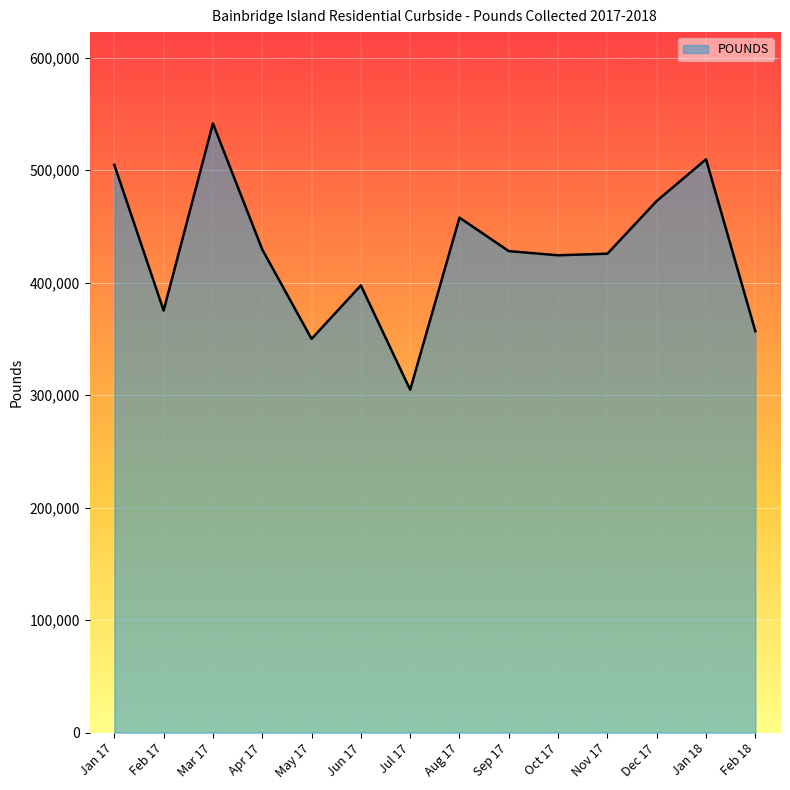

What is the difference between the maximum and minimum values?

236700